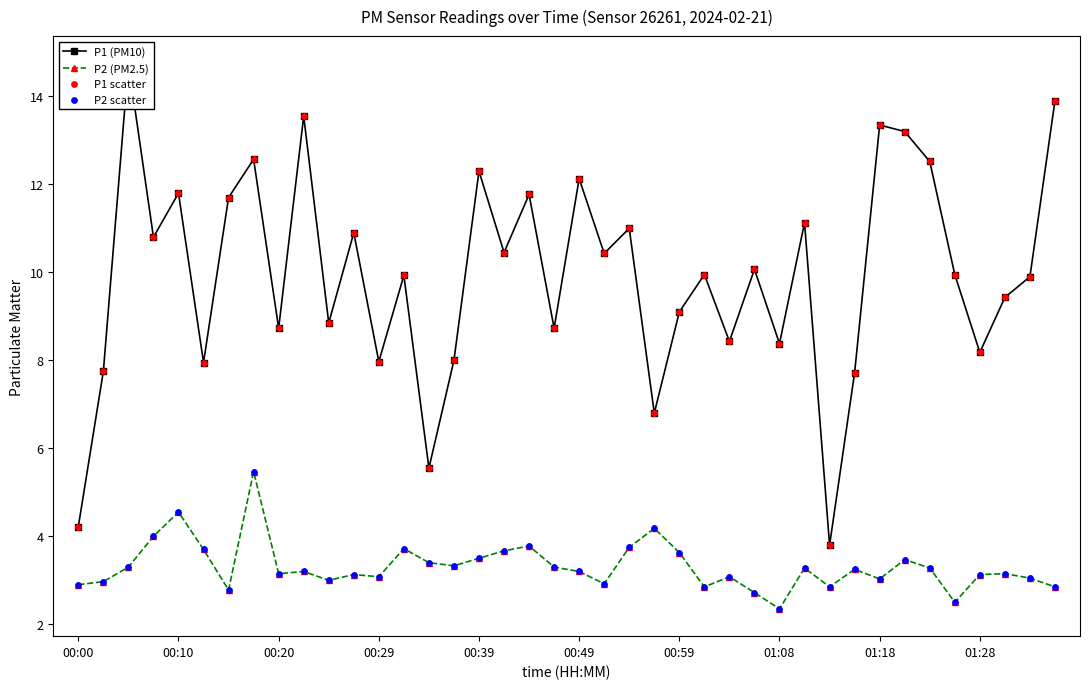

At how many categories does at least one series exceed 5?

38